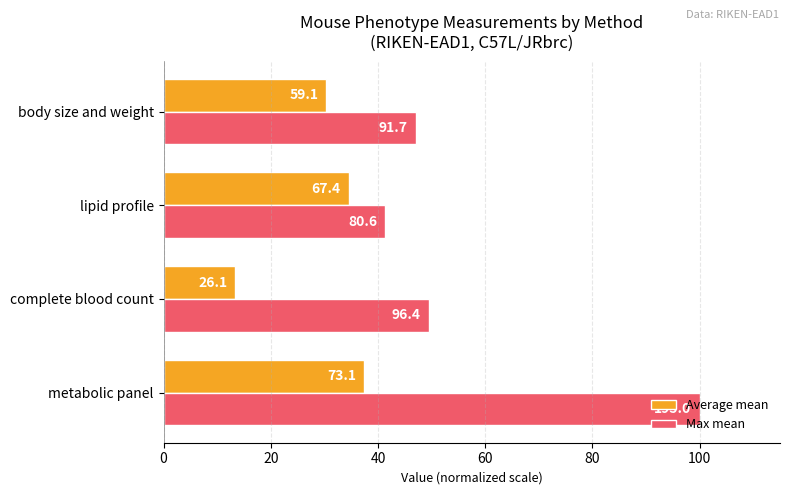

What are all the series names shown in the legend?

Average mean, Max mean